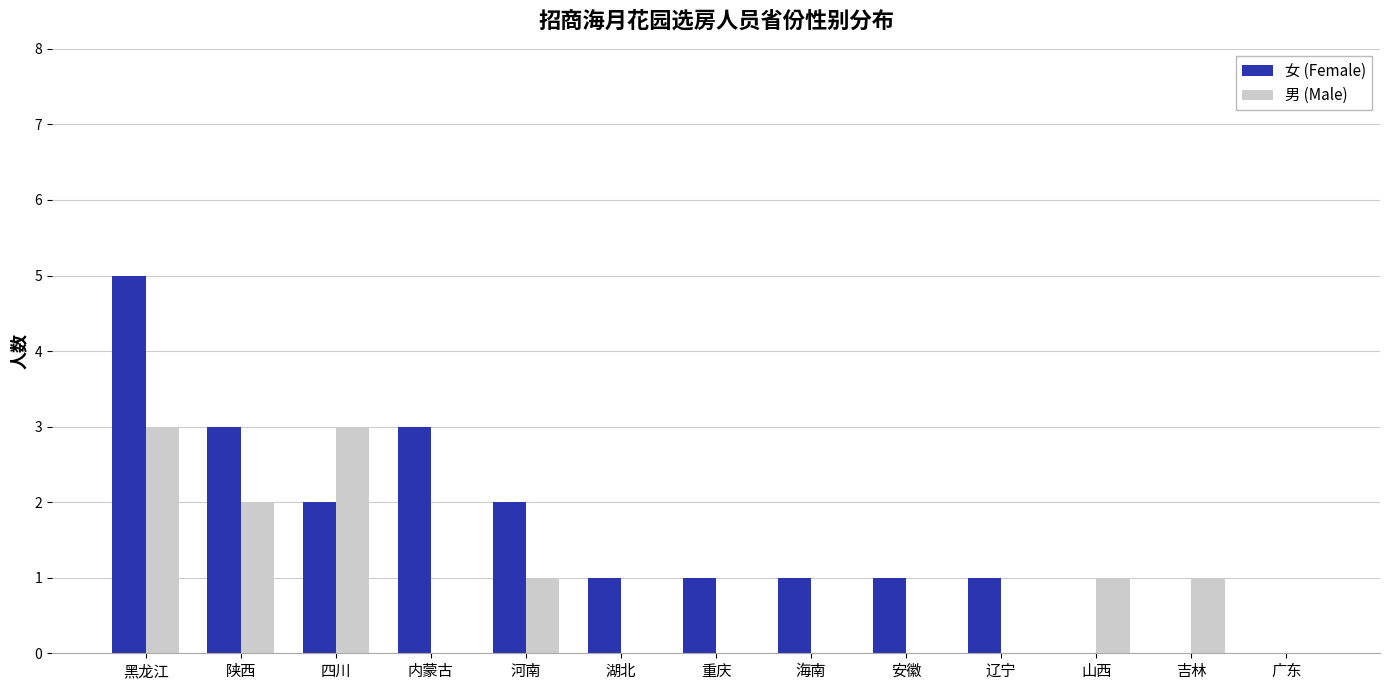

Reading left to right, what are all the values shown in this chart?

女 (Female): 5	3	2	3	2	1	1	1	1	1	0	0	0
男 (Male): 3	2	3	0	1	0	0	0	0	0	1	1	0